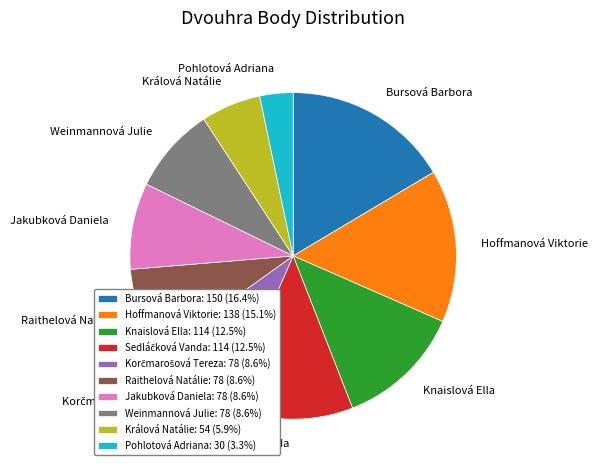

Does Hoffmanová Viktorie account for over 50% of the chart?

No